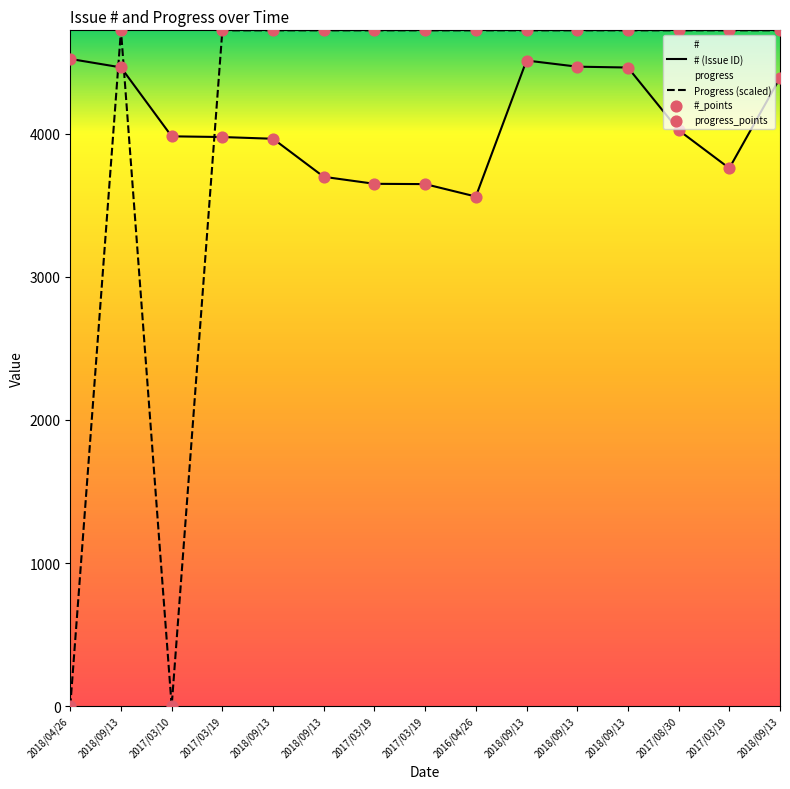

Which series reaches the maximum Y coordinate?

Progress (scaled)